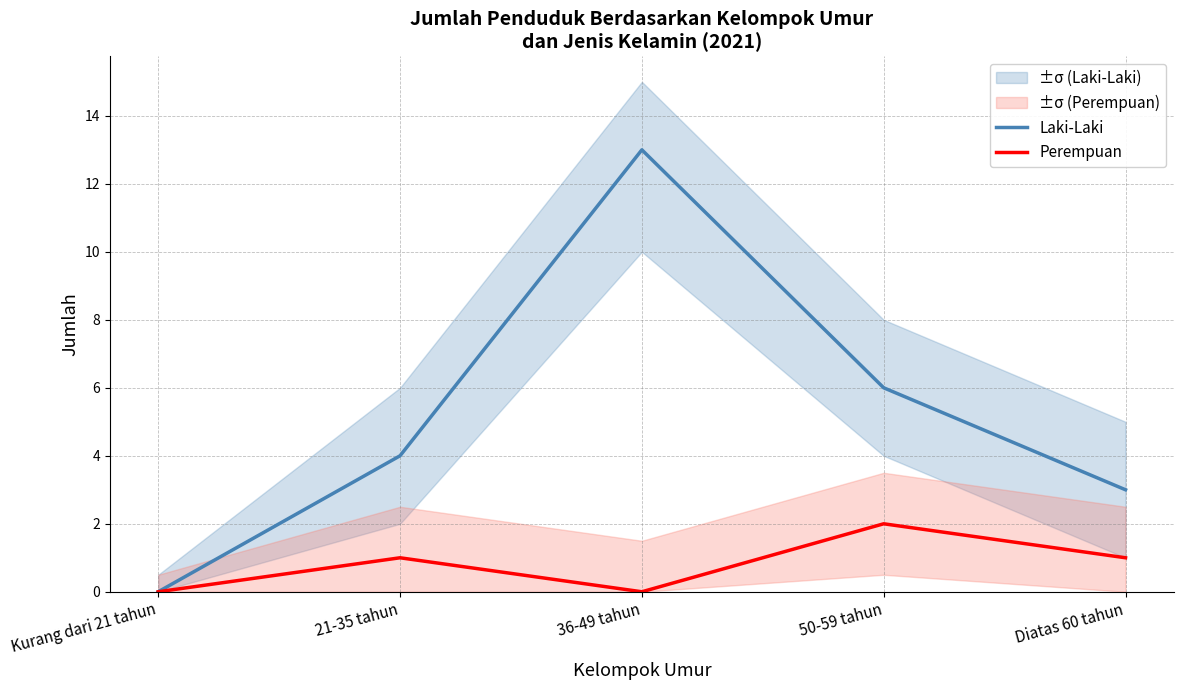

Which series changed the most between 36-49 tahun and 50-59 tahun?

Laki-Laki